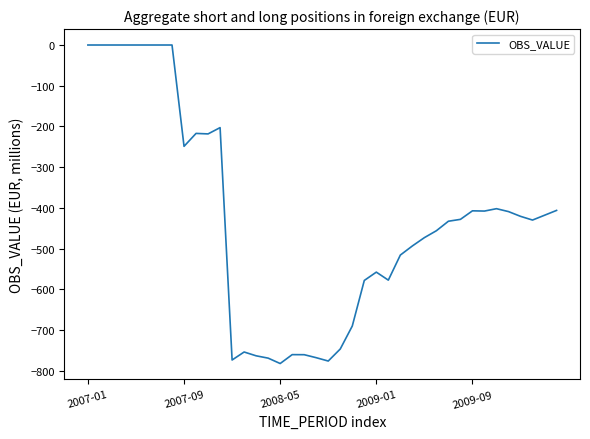

What is the difference between the maximum and minimum values?

782.4